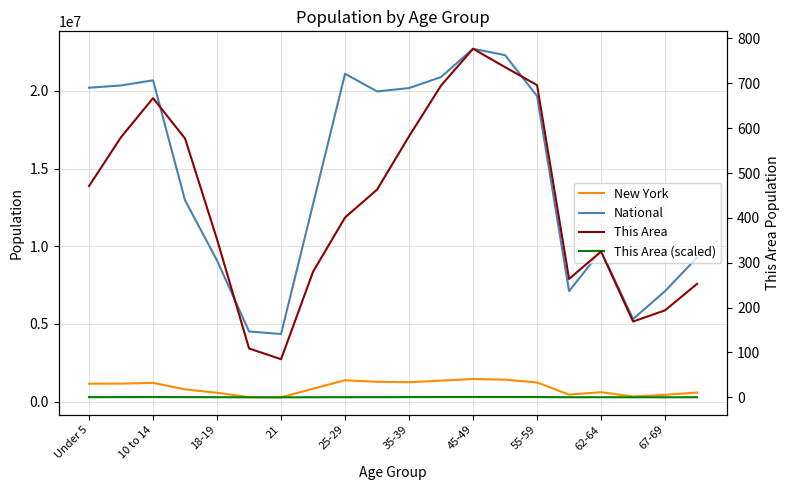

Which series changed the most between 62-64 and 17?

National